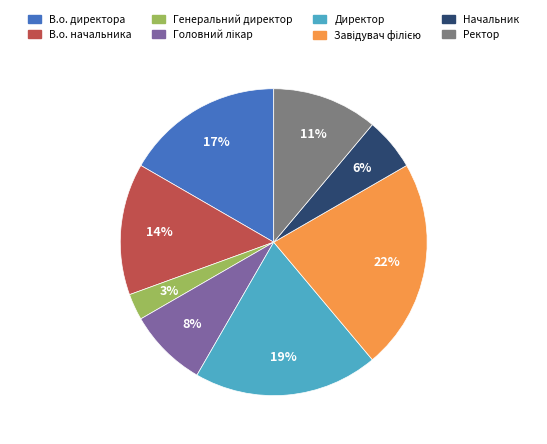

Is it true that В.о. директора is 26% of the pie?

False